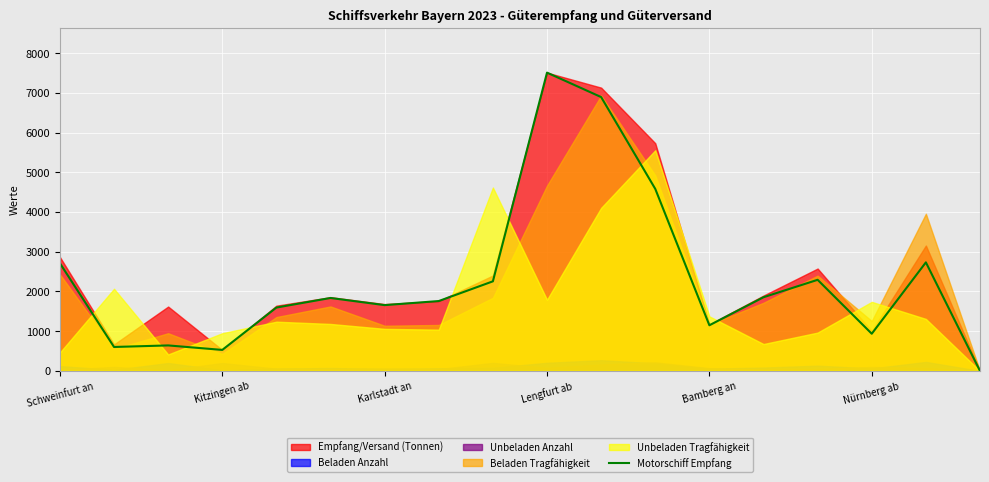

What is the greatest value displayed?

7508.3